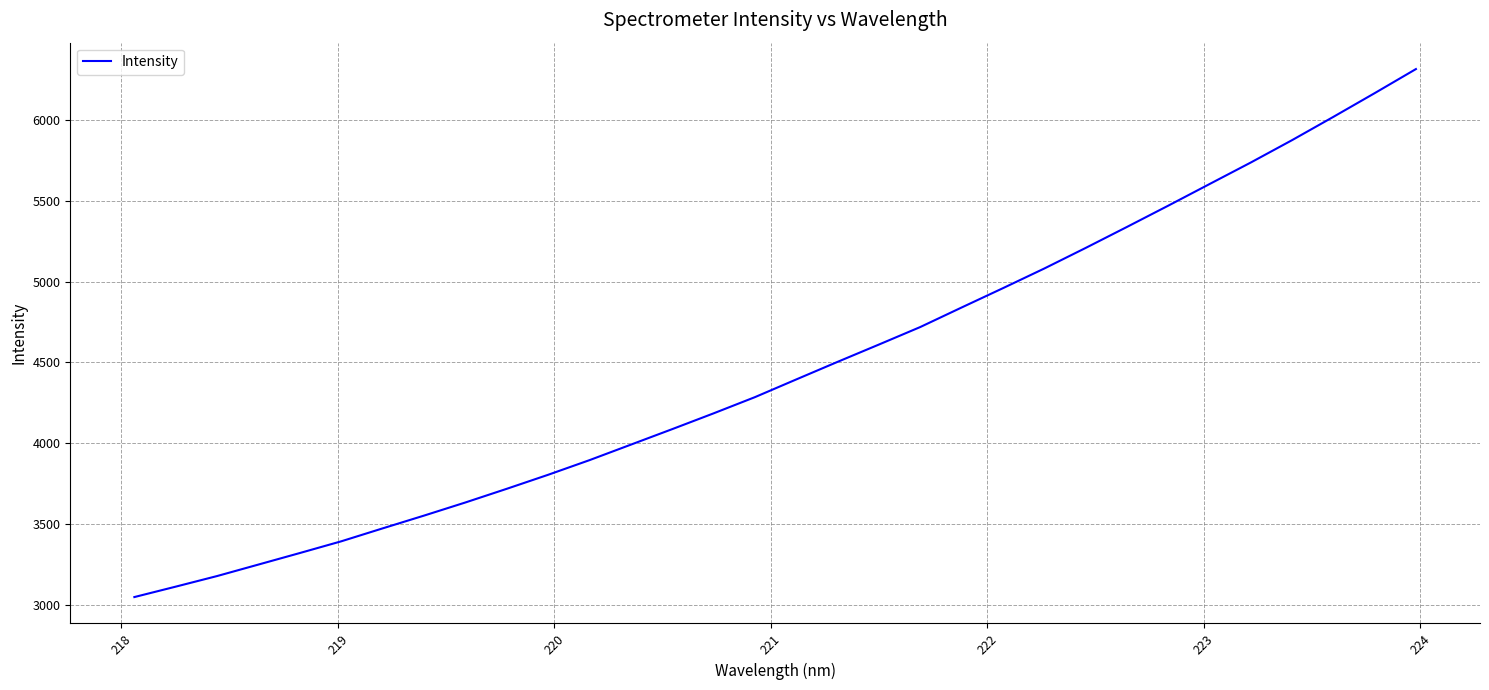

What is the minimum value shown in the chart?

3049.5